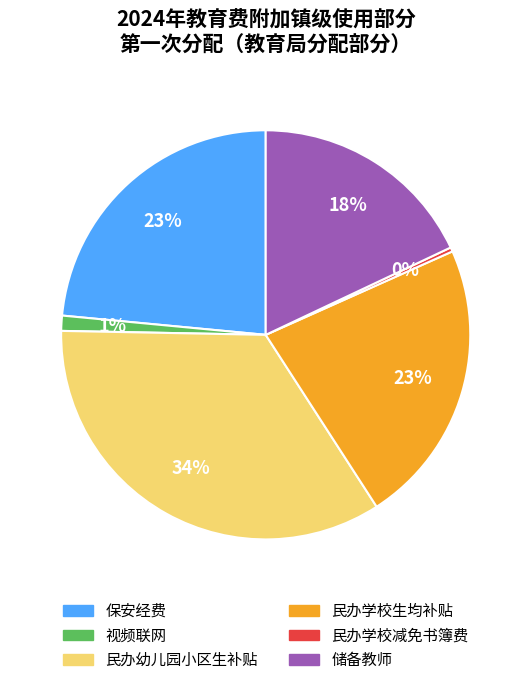

What is the smallest slice in the pie chart?

民办学校减免书簿费